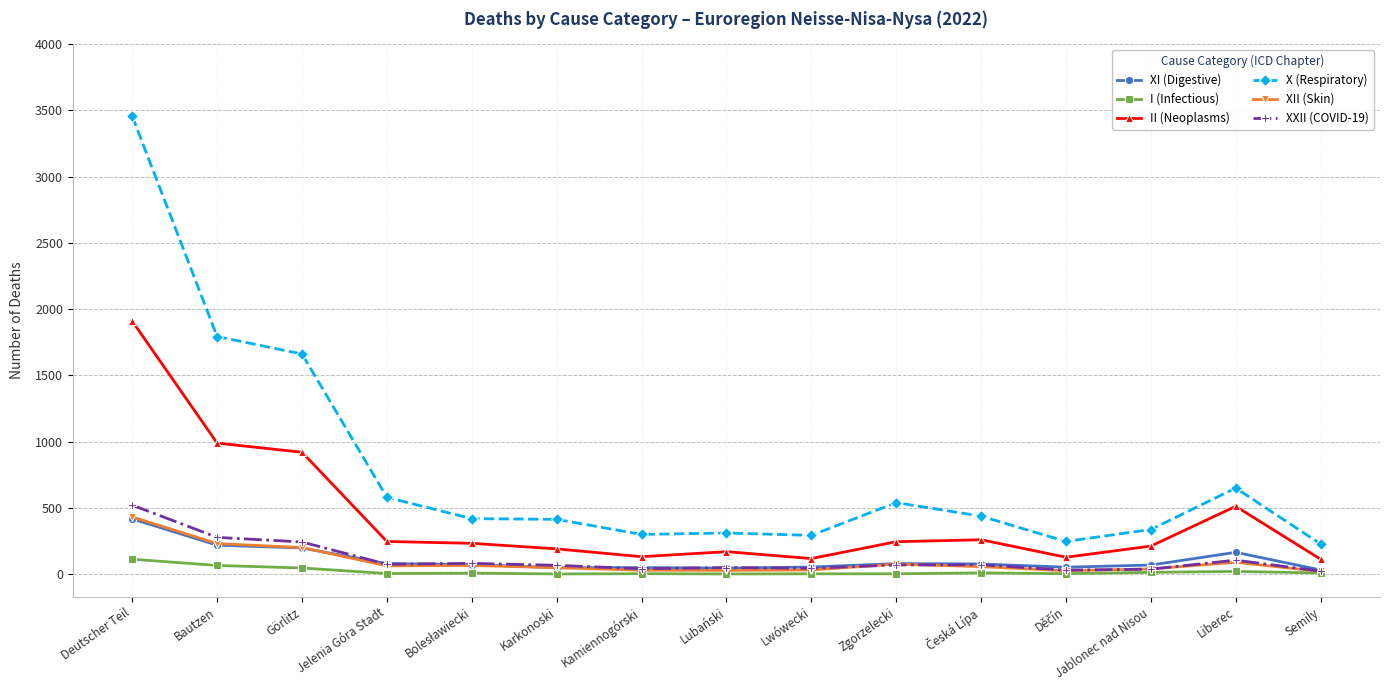

What are all the series names shown in the legend?

XI (Digestive), I (Infectious), II (Neoplasms), X (Respiratory), XII (Skin), XXII (COVID-19)